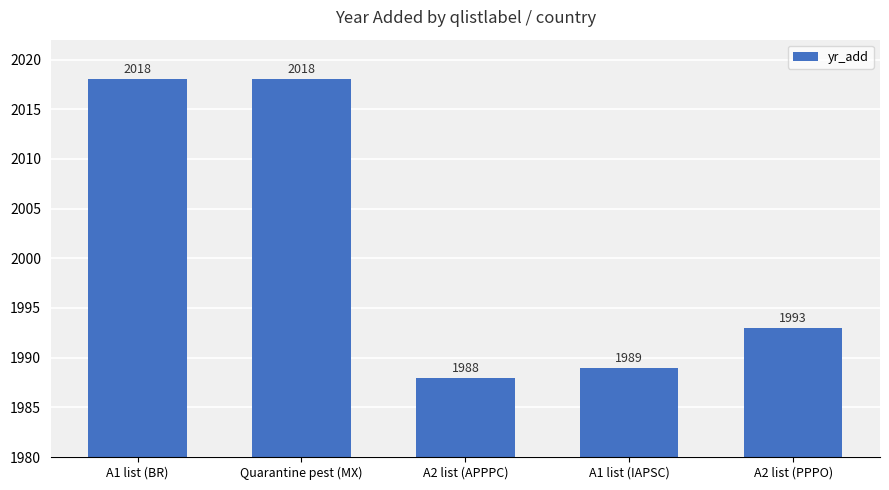

What is the greatest value displayed?

2018